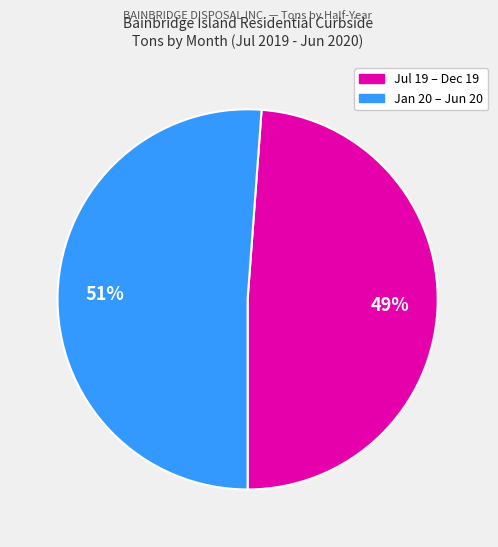

How many segments does this pie chart have?

2